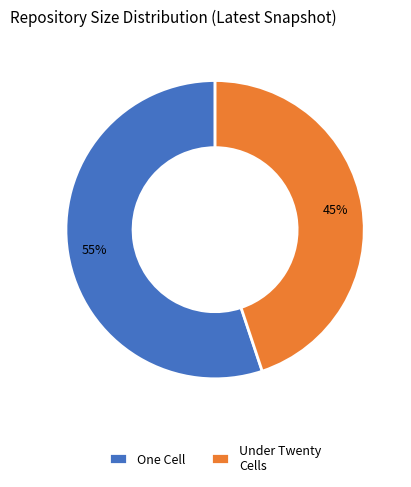

True or false: One Cell accounts for 66% of the total.

False